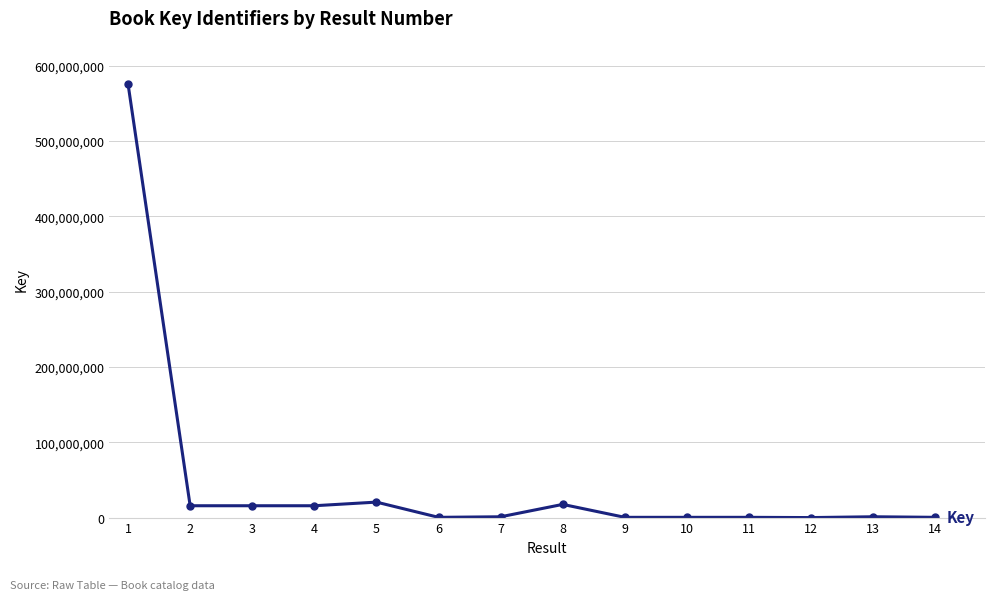

Which has a higher value, 10 or 3?

3